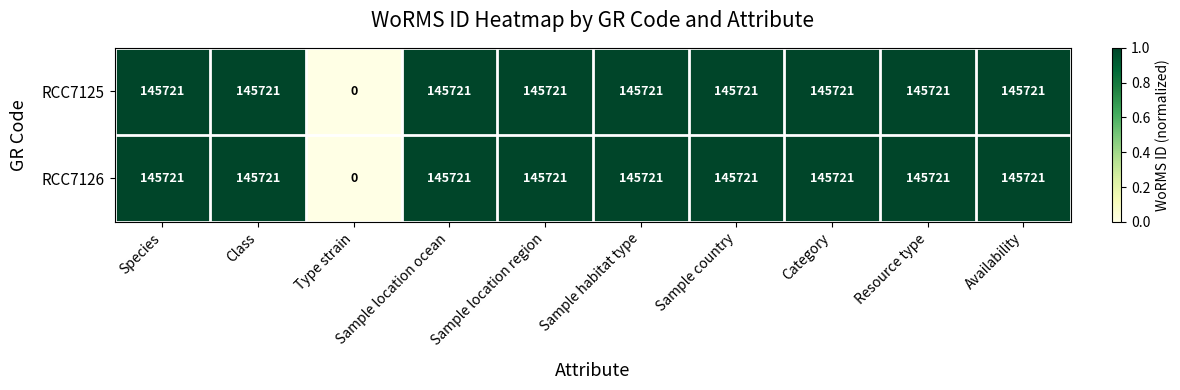

Where is RCC7125 nearest to the value 72860?

Type strain